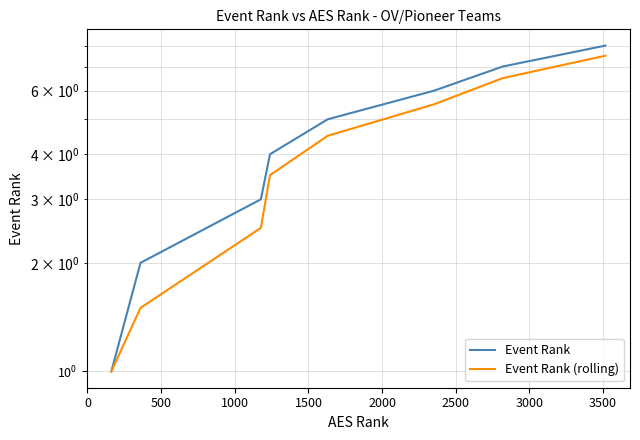

What is the difference between the second highest and second lowest values in the Event Rank series?

5.0